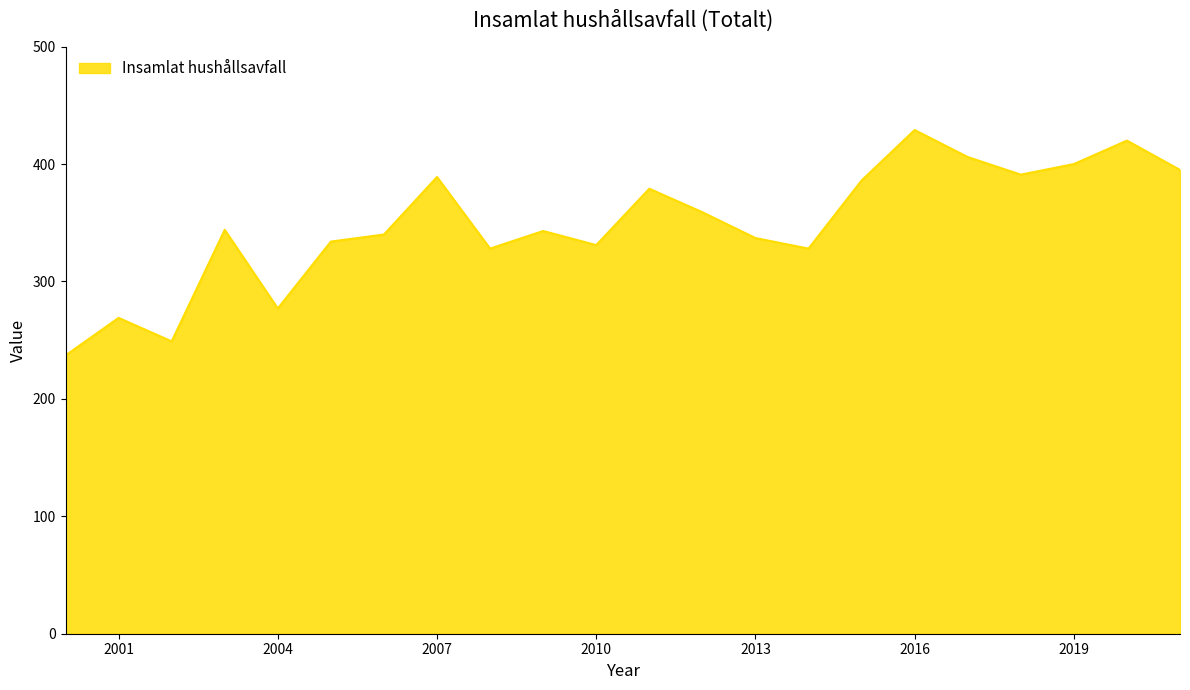

What is the difference between the maximum and minimum values?

192